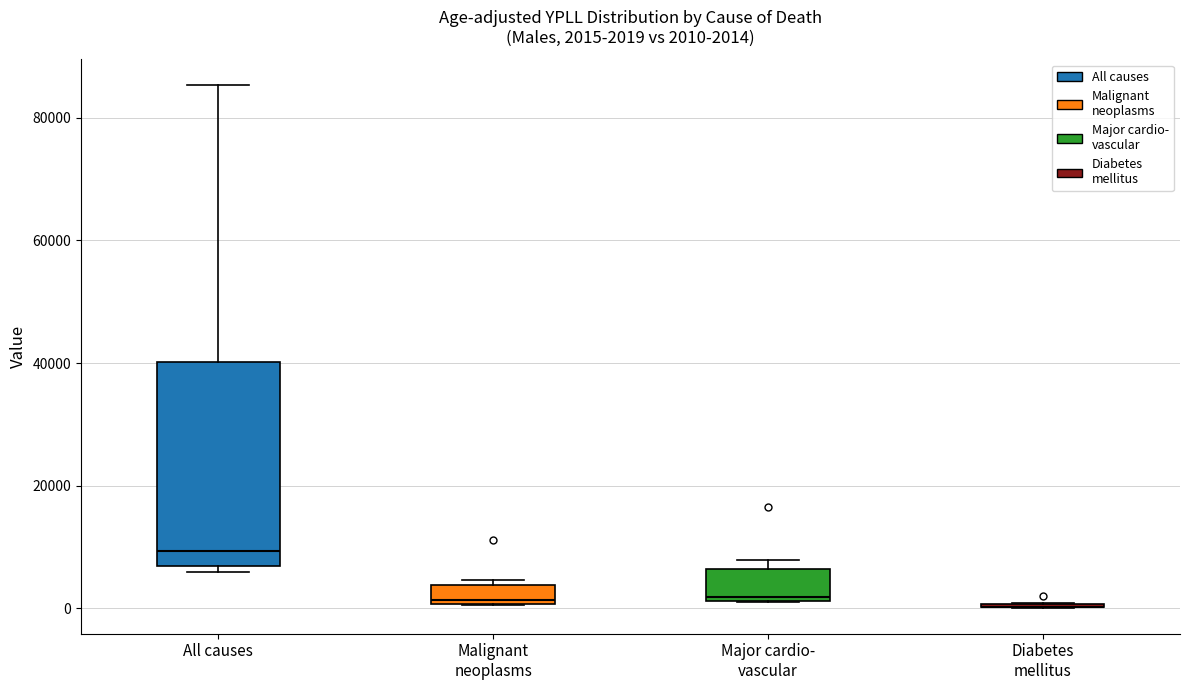

Which box is the tallest, from its lower edge to its upper edge?

All causes